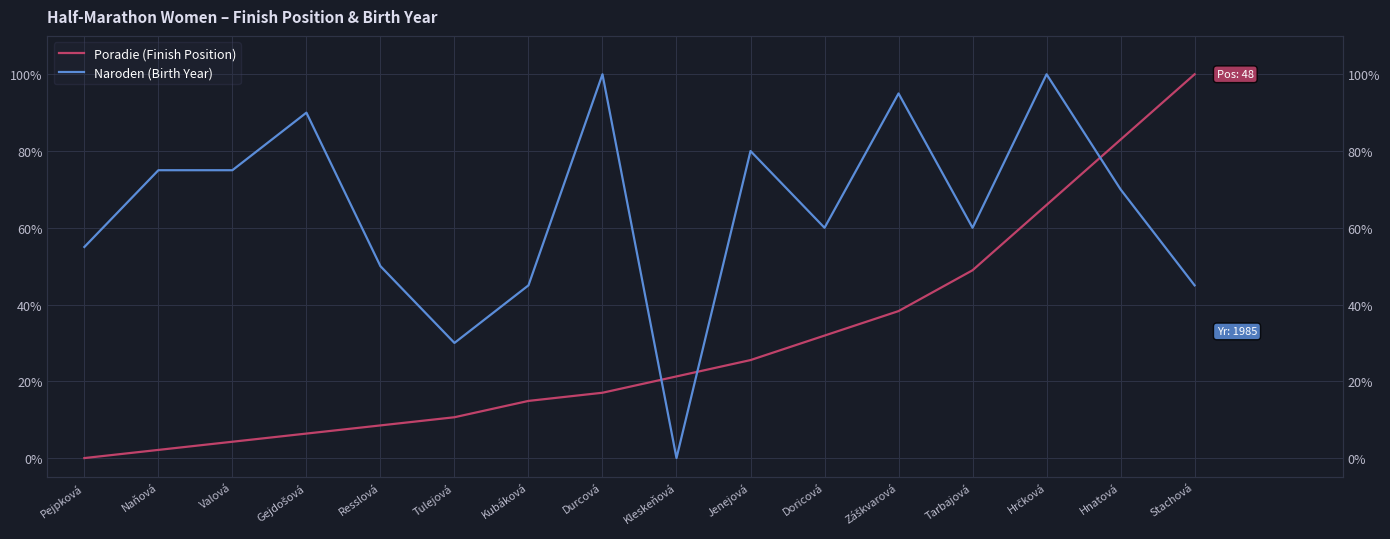

True or false: Poradie (Finish Position) and Naroden (Birth Year) intersect in this chart.

True